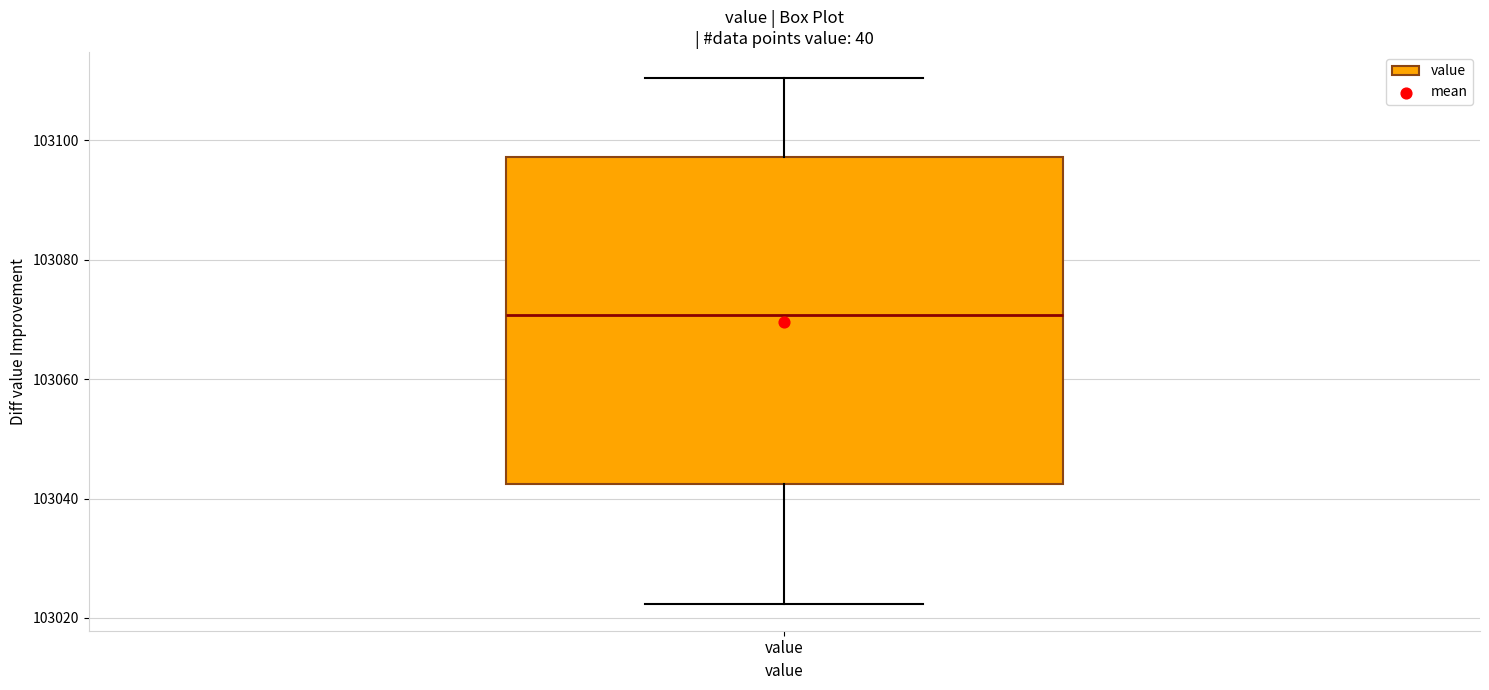

Read this box plot against the y-axis: the position of the median line, the range covered by the box, and the ends of both whiskers. The values are not printed on the chart, so give them approximately, as read against the axis.

median 103070, box 103042 to 103098, whiskers 103022 to 103110